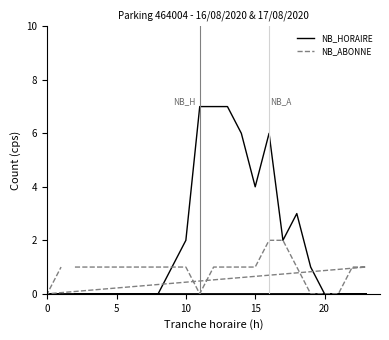

What is the sum of all NB_ABONNE values?

21